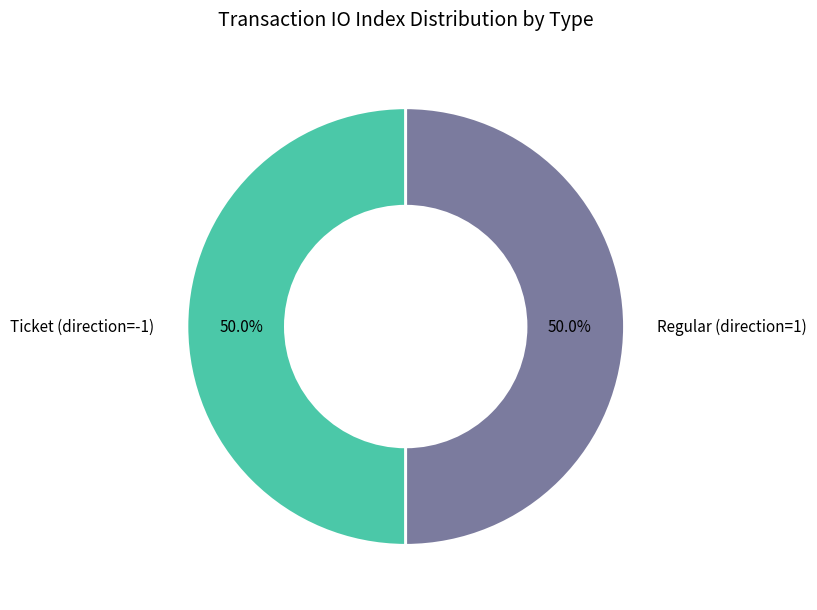

Count the number of slices in the pie.

2